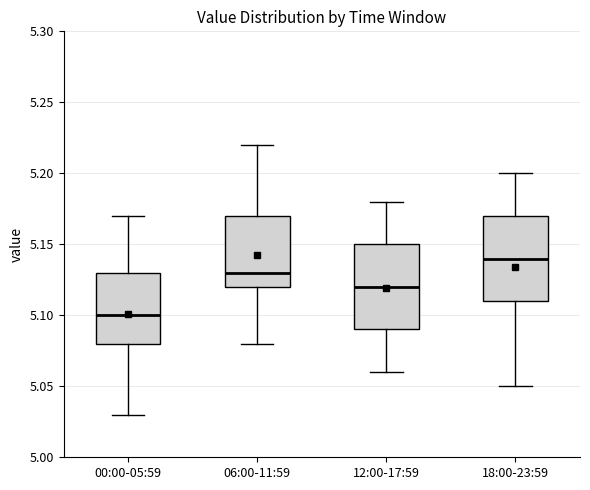

Reading left to right, read every box against the y-axis: the position of its median line, the range the box covers, and the ends of its whiskers. The values are not printed on the chart, so give them approximately, as read against the axis.

00:00-05:59: median 5.10, box 5.08 to 5.13, whiskers 5.03 to 5.17
06:00-11:59: median 5.13, box 5.12 to 5.17, whiskers 5.08 to 5.22
12:00-17:59: median 5.12, box 5.09 to 5.15, whiskers 5.06 to 5.18
18:00-23:59: median 5.14, box 5.11 to 5.17, whiskers 5.05 to 5.20